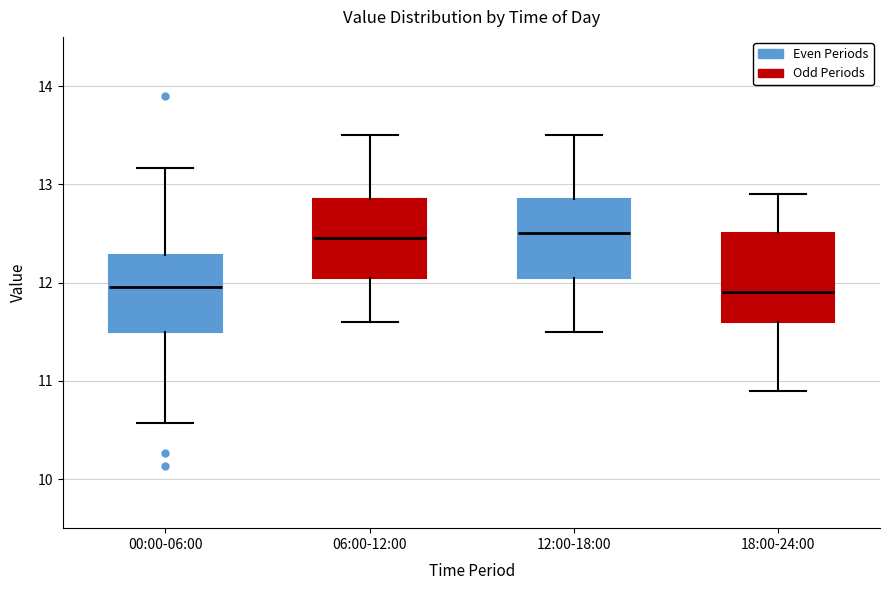

Reading left to right, transcribe this box plot: for each box, give where its median line is, the range the box spans, and where its two whiskers end, as read against the y-axis. The values are not printed on the chart, so give them approximately, as read against the axis.

00:00-06:00: median 12.0, box 11.5 to 12.3, whiskers 10.6 to 13.2
06:00-12:00: median 12.5, box 12.1 to 12.9, whiskers 11.6 to 13.5
12:00-18:00: median 12.5, box 12.1 to 12.9, whiskers 11.5 to 13.5
18:00-24:00: median 11.9, box 11.6 to 12.5, whiskers 10.9 to 12.9